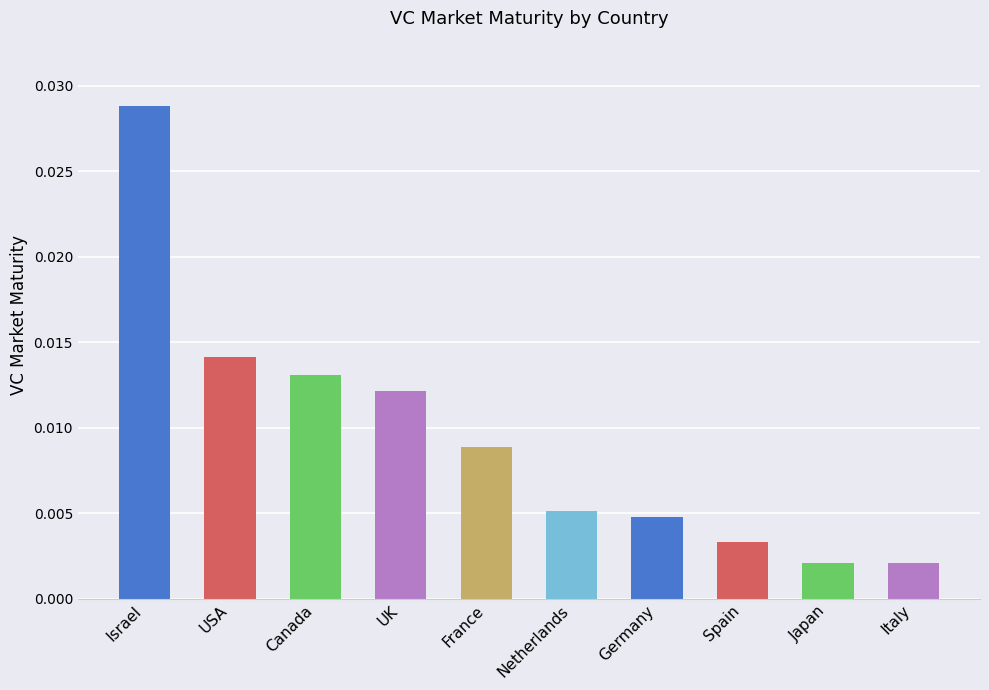

Are the bars grouped side by side (vs. stacked)?

No